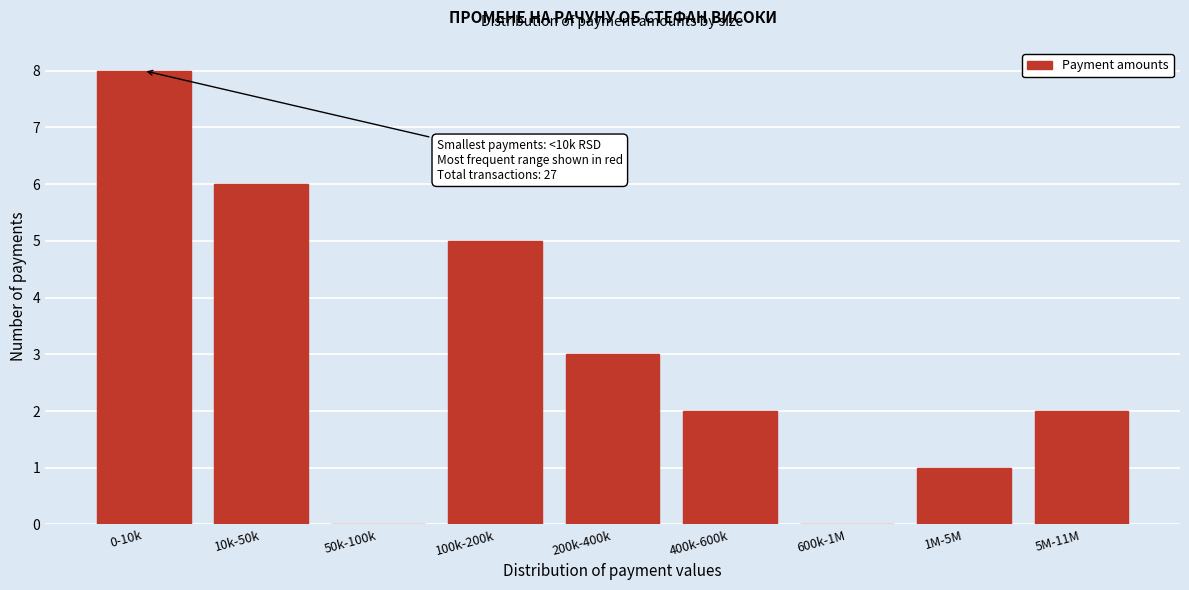

Reading left to right, transcribe all the data shown in this chart.

0-10k=8	10k-50k=6	50k-100k=0	100k-200k=5	200k-400k=3	400k-600k=2	600k-1M=0	1M-5M=1	5M-11M=2